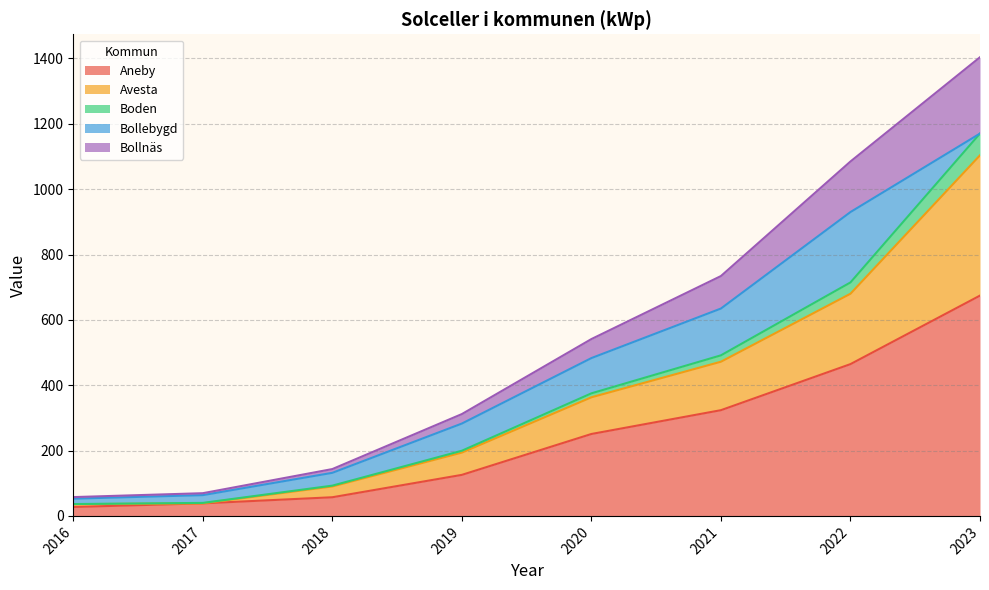

True or false: Avesta and Bollnäs intersect in this chart.

False